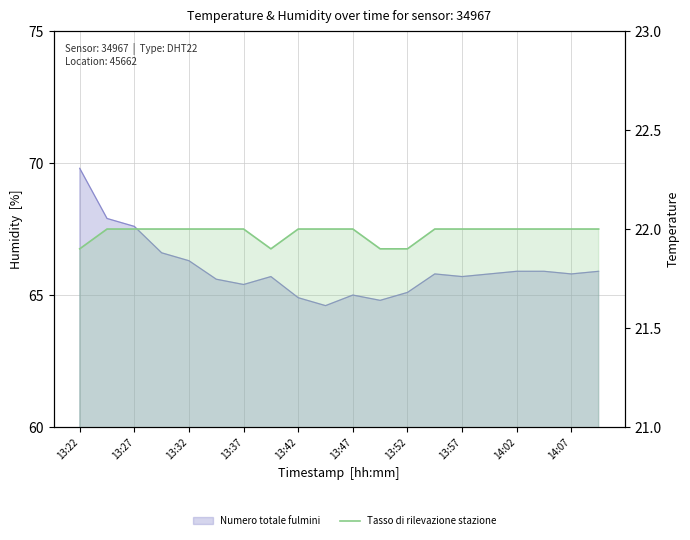

At which category does the chart reach its peak across all series?

13:27